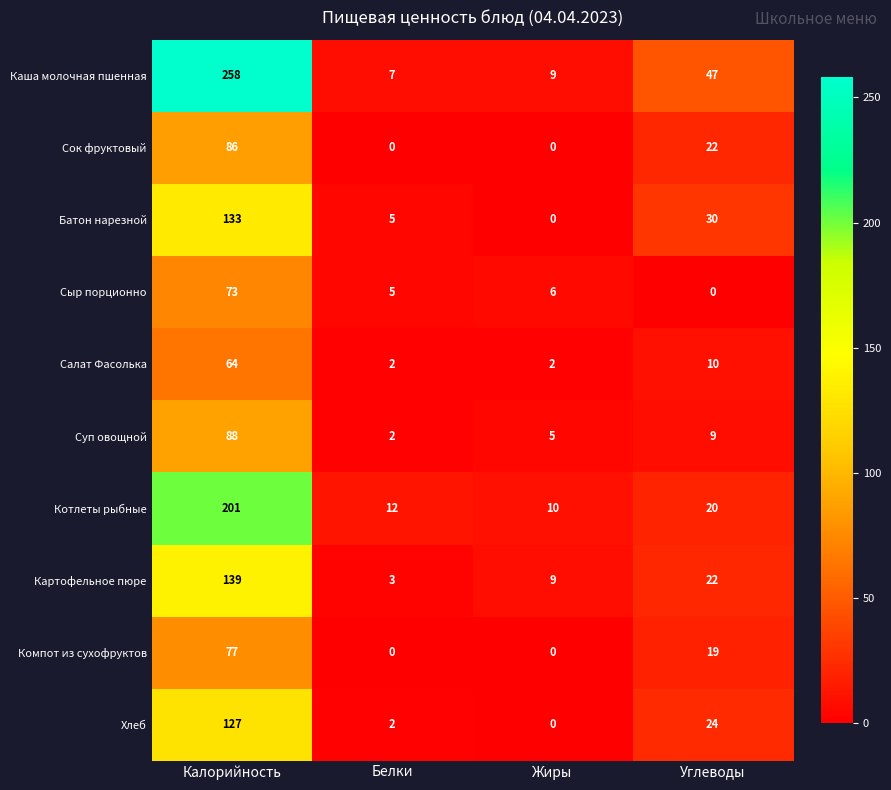

How many categories are shown in the chart?

4